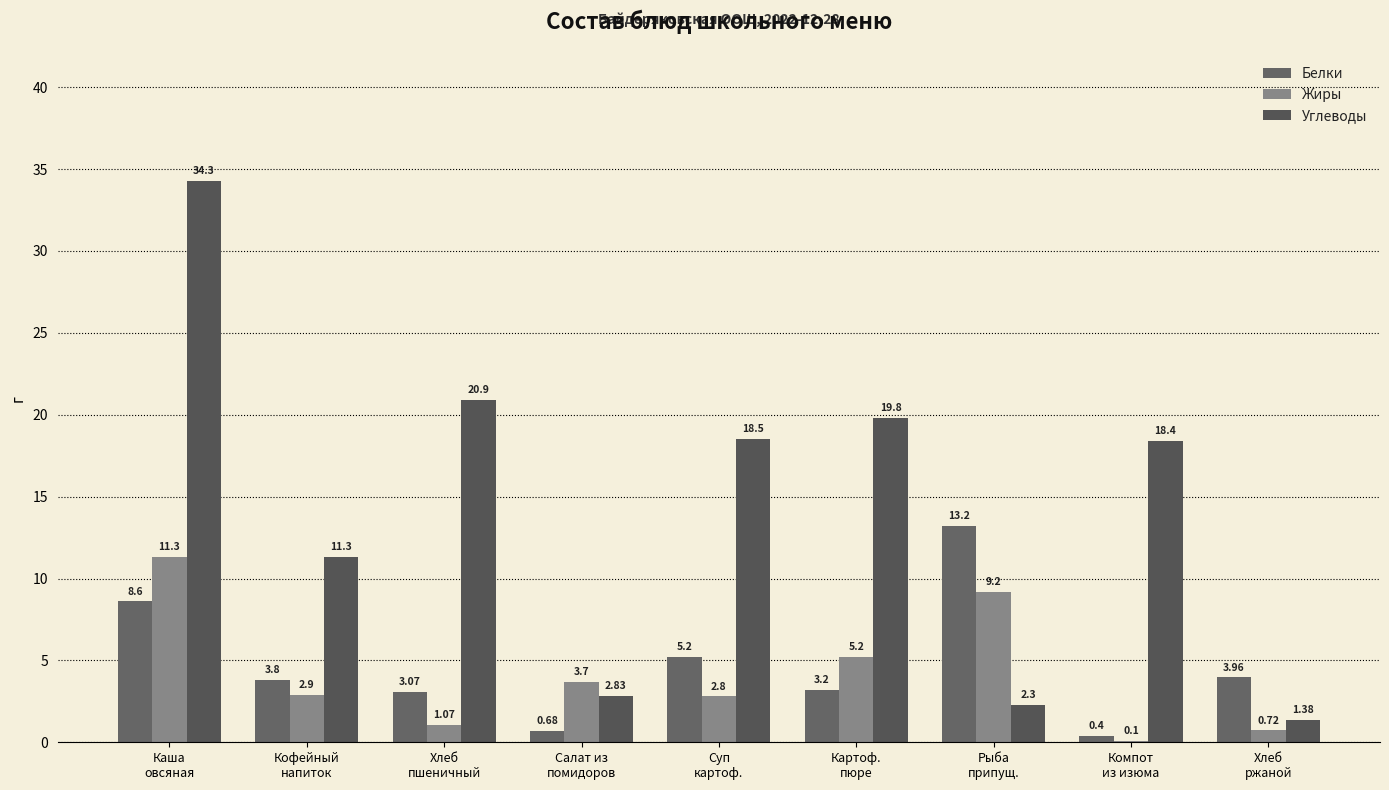

At Компот
из изюма, list the series in order from smallest to largest.

Жиры, Белки, Углеводы